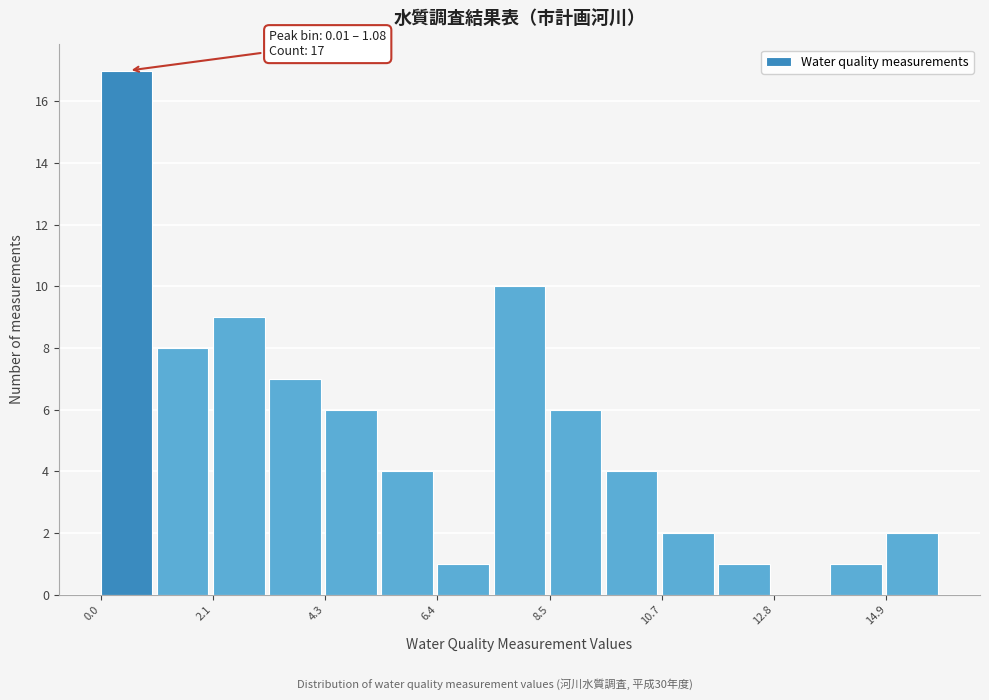

Read against the x-axis, roughly where is the centre of the tallest bar?

0.5